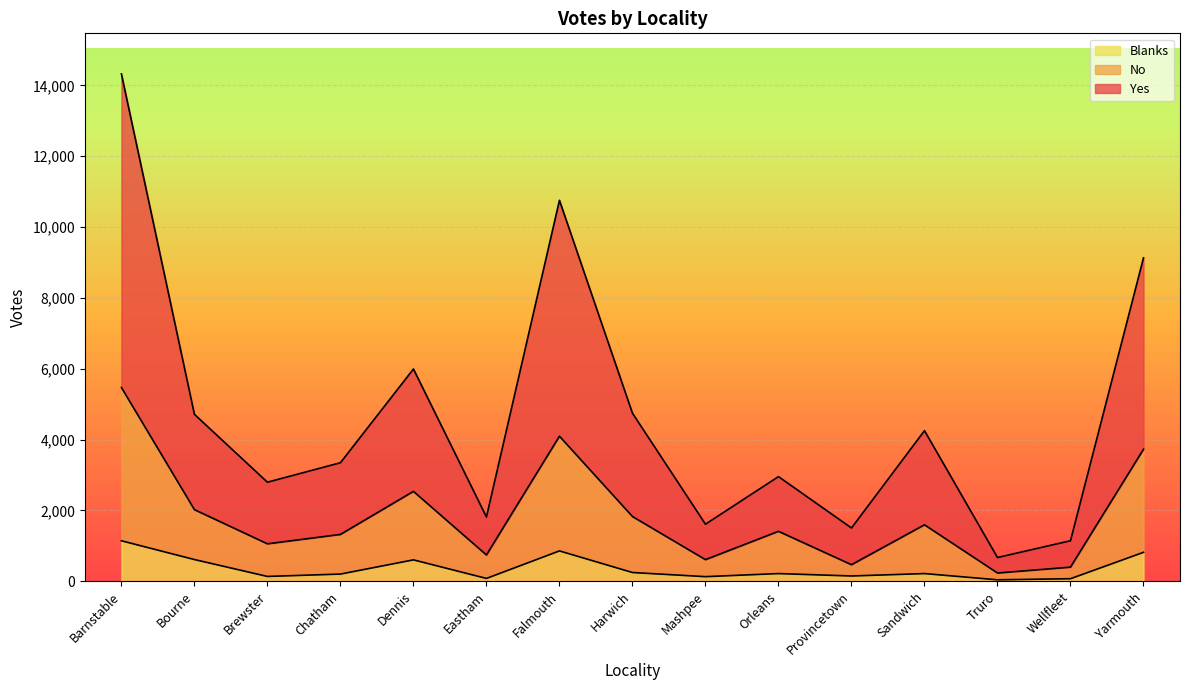

What is the average value of the Blanks series?

368